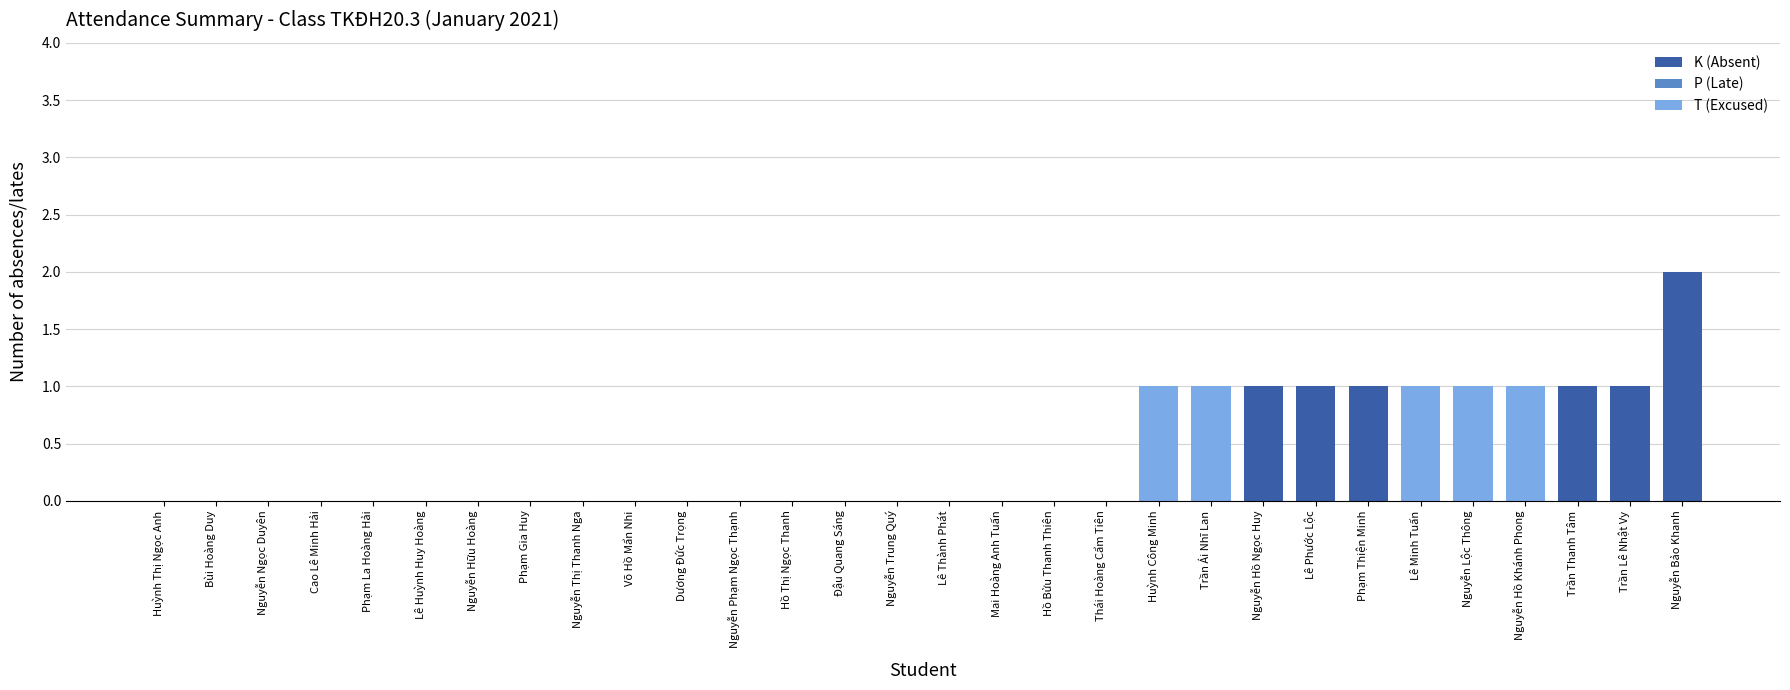

The value of K (Absent) at Nguyễn Trung Quý is 1. True or false?

False